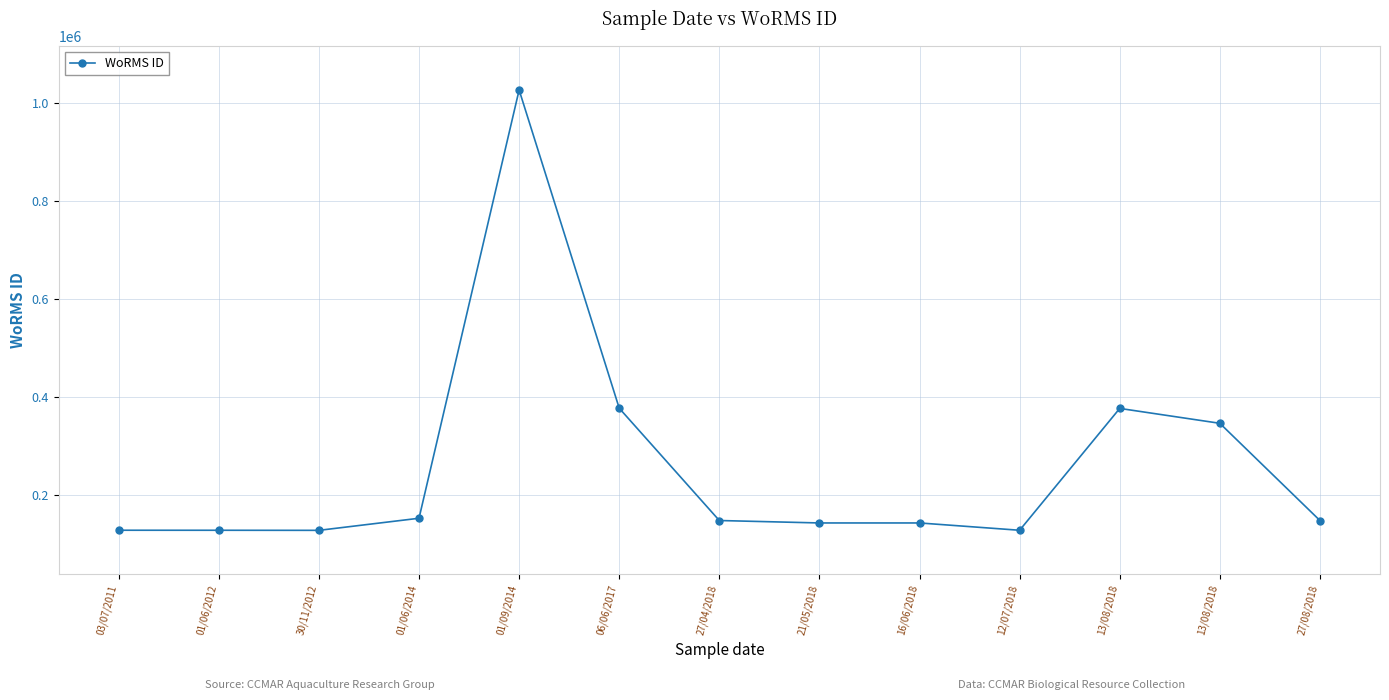

What is the difference between the maximum and minimum values?

899779